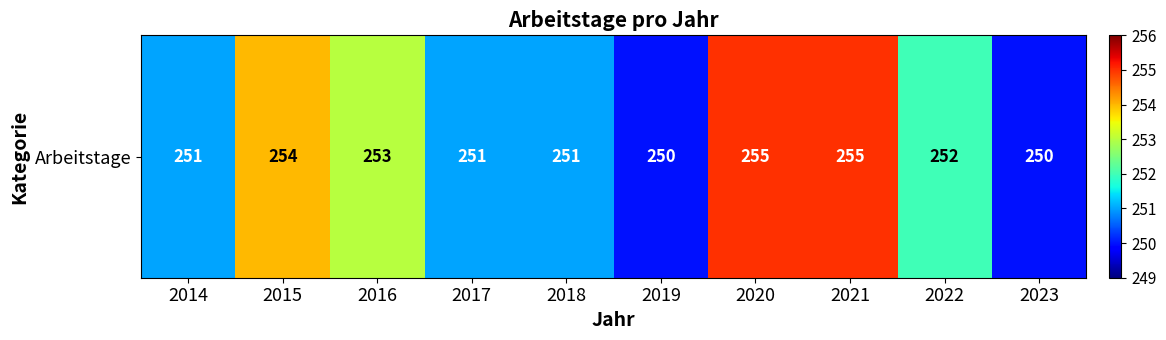

What is the ratio of the value at 2014 to the value at 2019?

1.0